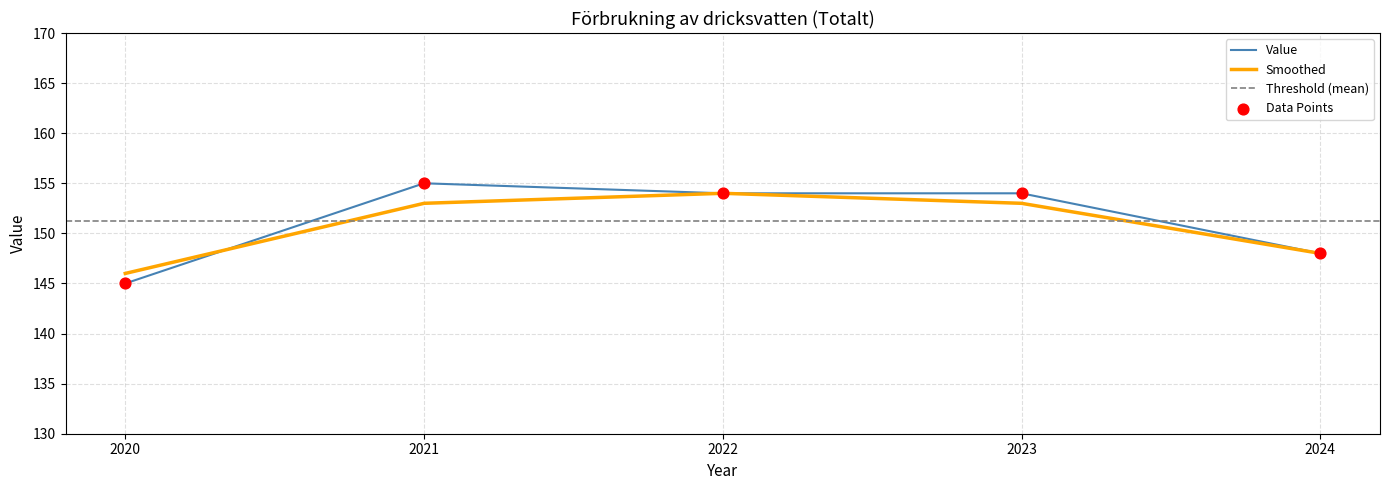

What is the change in value from 2022 to 2024?

-6